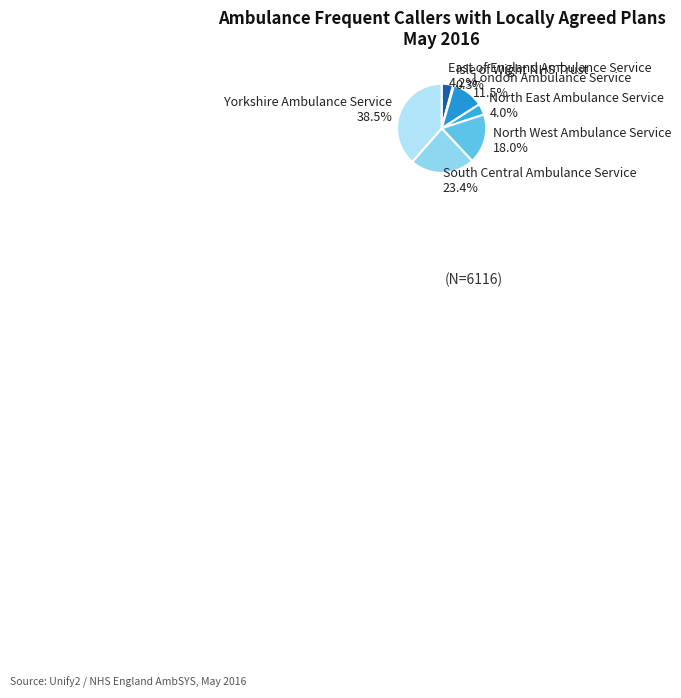

Combined, do East of England Ambulance Service and Yorkshire Ambulance Service account for over 50%?

No